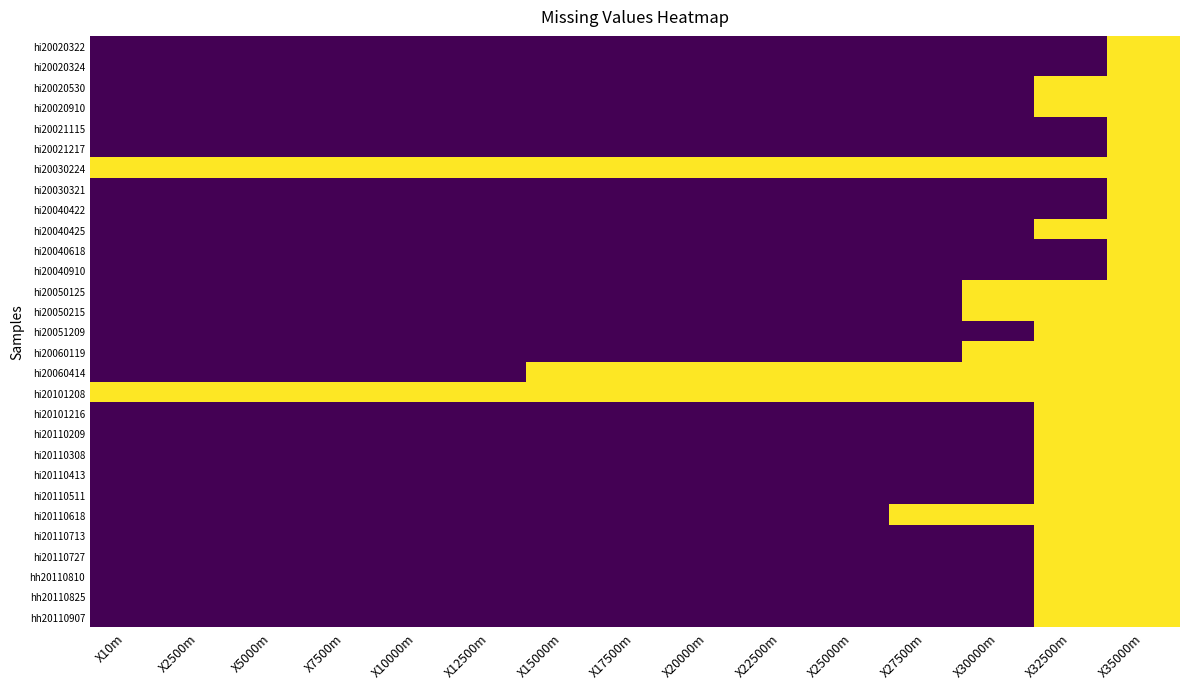

At X30000m, list the series in order from largest to smallest.

hi20030224, hi20050125, hi20050215, hi20060119, hi20060414, hi20101208, hi20110618, hi20020322, hi20020324, hi20020530, hi20020910, hi20021115, hi20021217, hi20030321, hi20040422, hi20040425, hi20040618, hi20040910, hi20051209, hi20101216, hi20110209, hi20110308, hi20110413, hi20110511, hi20110713, hi20110727, hh20110810, hh20110825, hh20110907